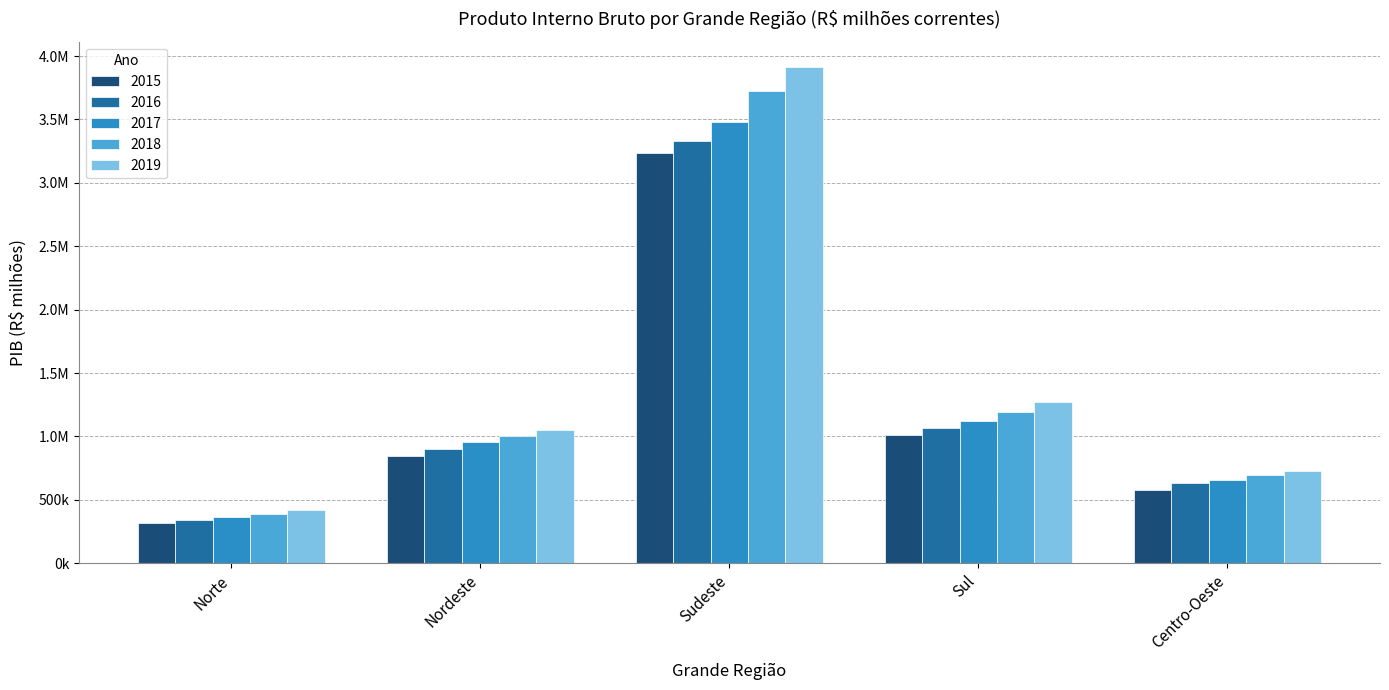

What position from the left is Sudeste?

3